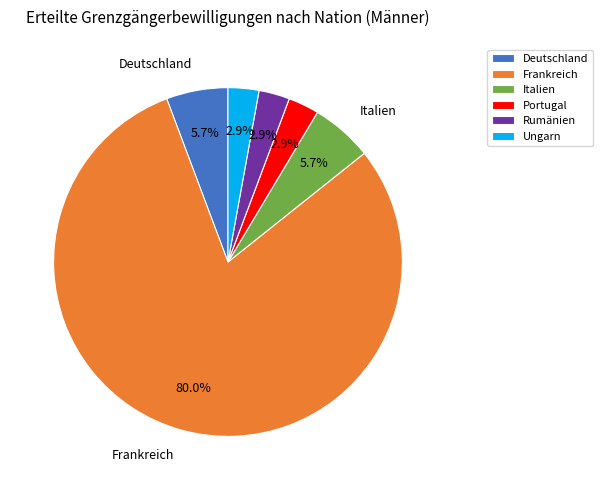

What is the total percentage of Deutschland and Portugal?

8.6%